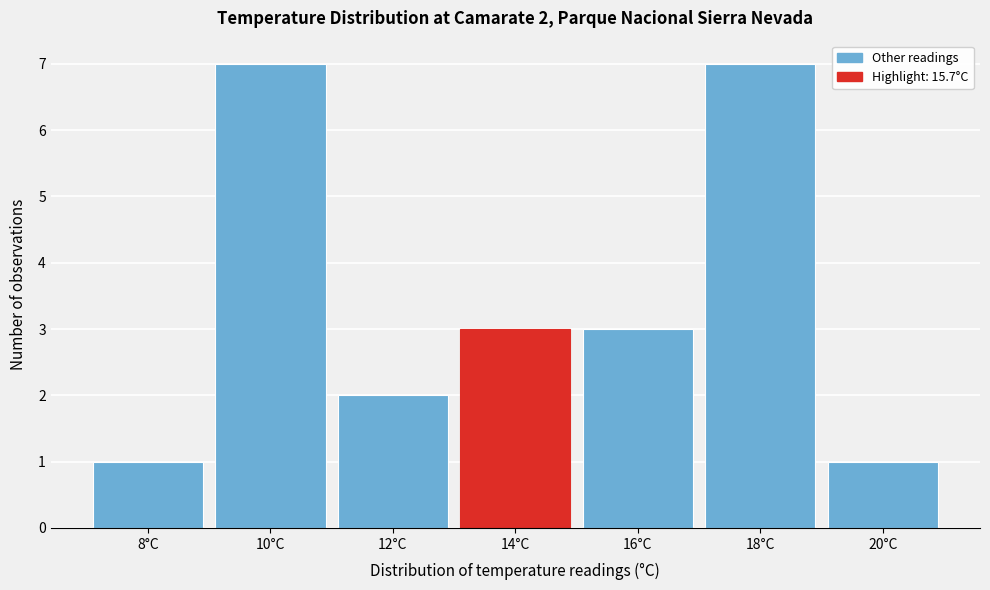

Reading right to left, list all the values displayed in this chart.

1	7	3	3	2	7	1